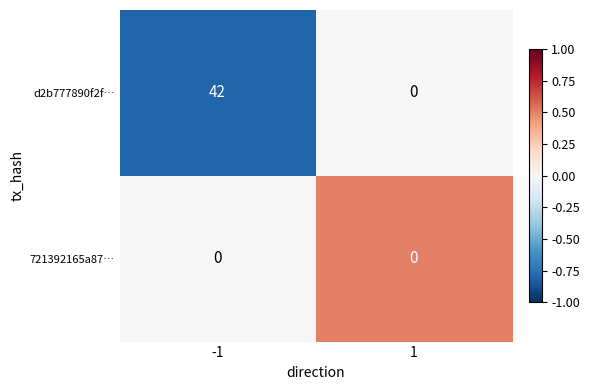

How many data points does each series have?

2